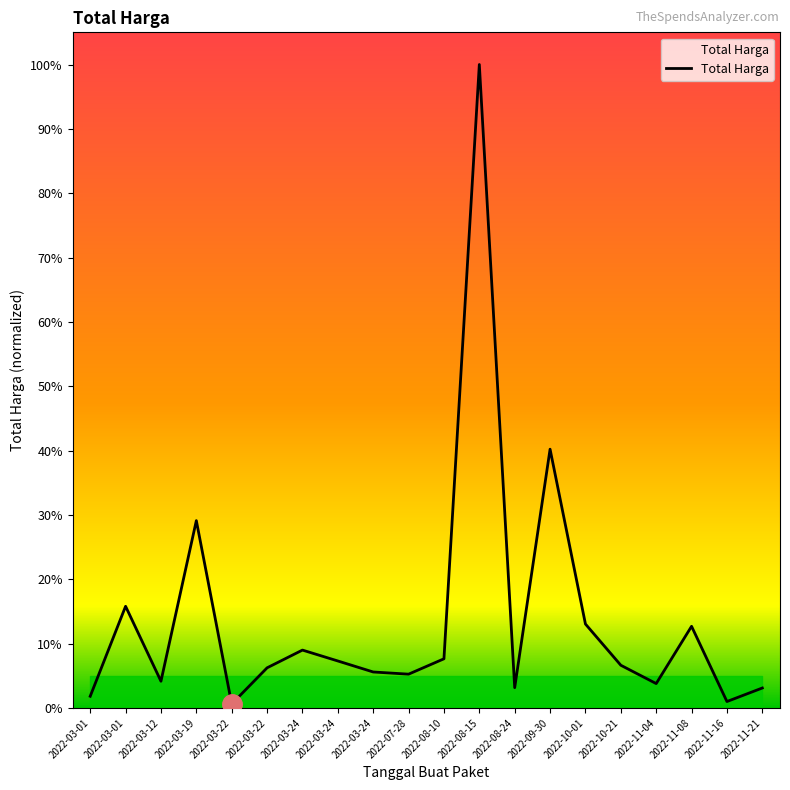

Rank the categories by value from highest to lowest.

2022-08-15, 2022-09-30, 2022-03-19, 2022-03-01, 2022-10-01, 2022-11-08, 2022-03-24, 2022-08-10, 2022-03-24, 2022-10-21, 2022-03-22, 2022-03-24, 2022-07-28, 2022-03-12, 2022-11-04, 2022-08-24, 2022-11-21, 2022-03-01, 2022-11-16, 2022-03-22